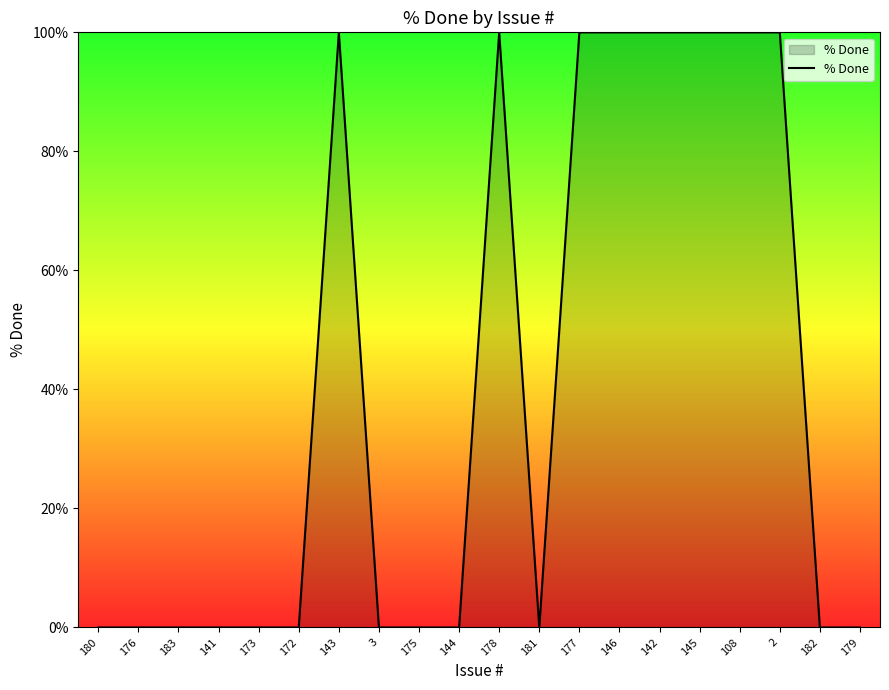

True or false: the data shows 0 at 180.

True